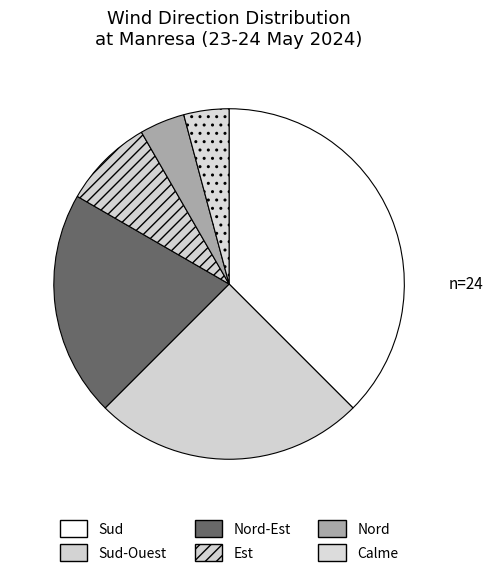

What is the change in value from Sud to Sud-Ouest?

-3